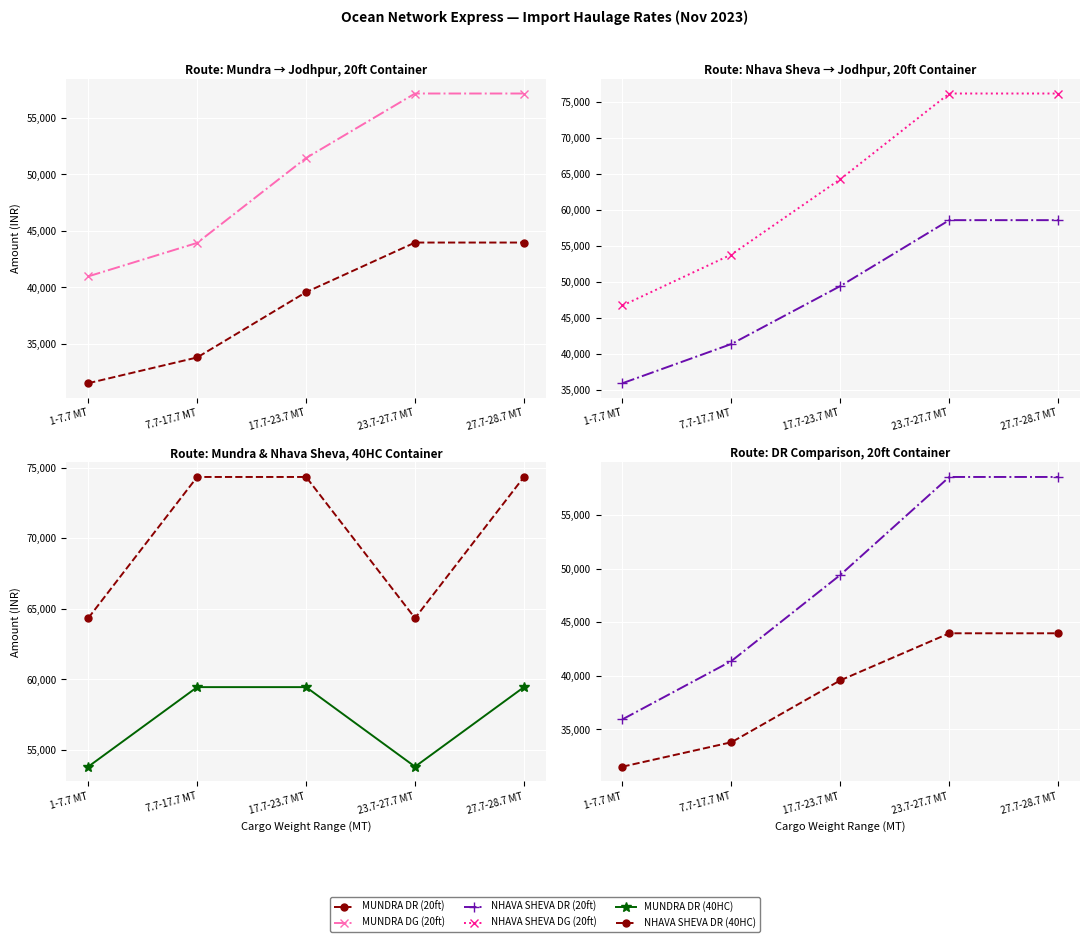

Where is NHAVA SHEVA DR (20ft) nearest to the value 47250?

17.7-23.7 MT